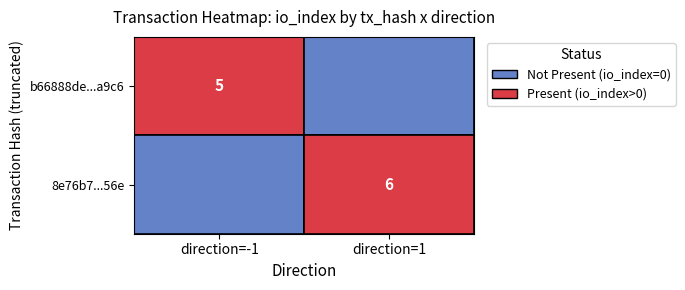

What is the highest value of the 8e76b7dee9cd6262d69001bd9dc8428edd9a56e series?

6